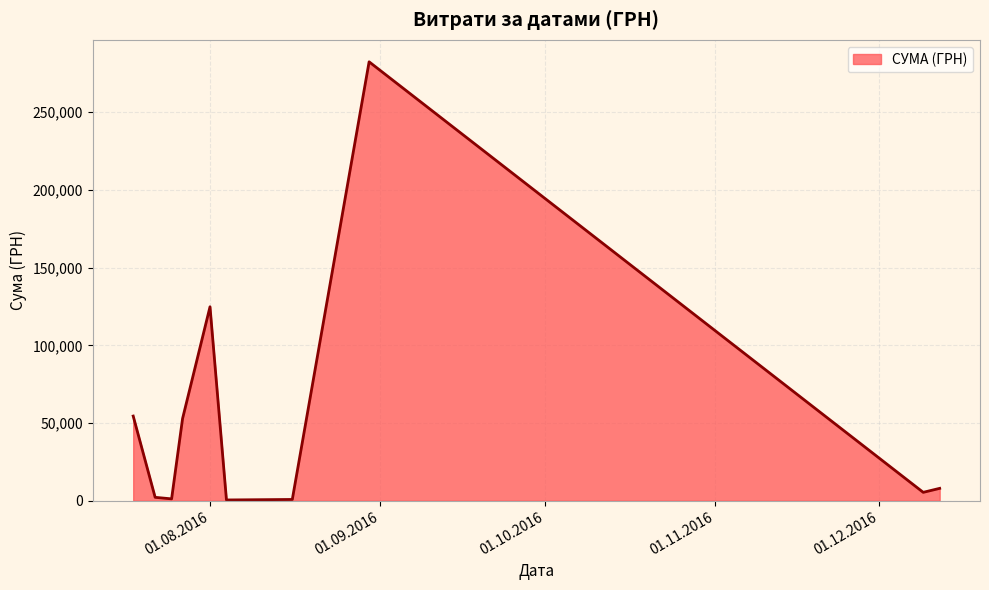

What is the difference between the maximum and minimum values?

282004.7